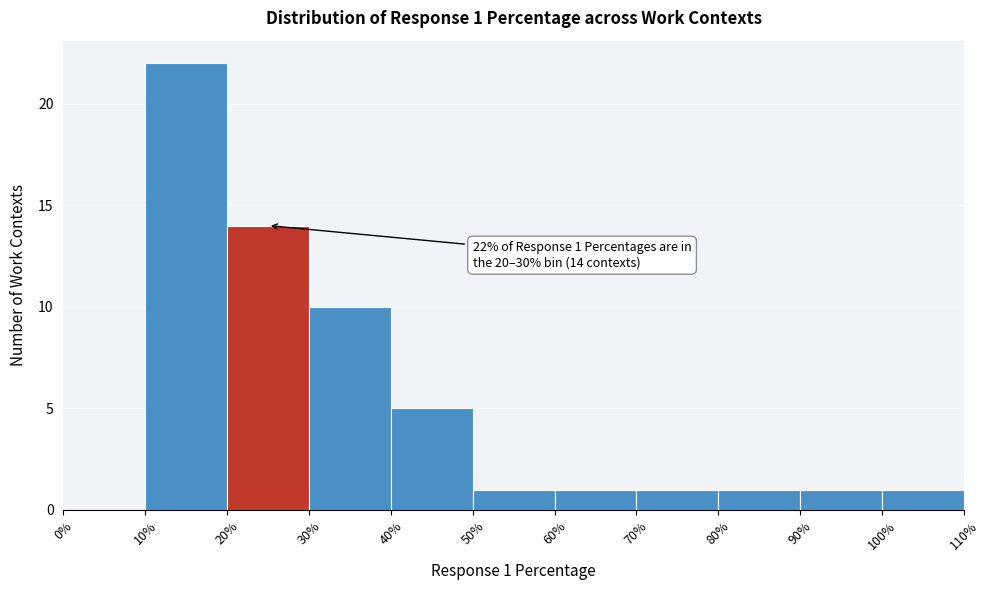

Over which range of the x-axis is the bar tallest?

10% to 20%